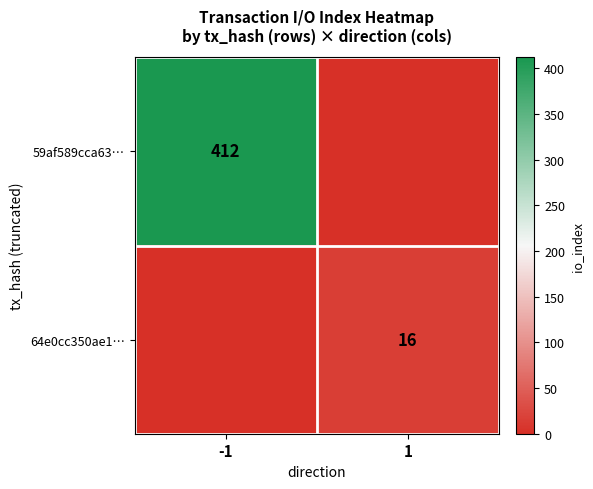

The value of 59af589cca63… at -1 is 412. True or false?

True